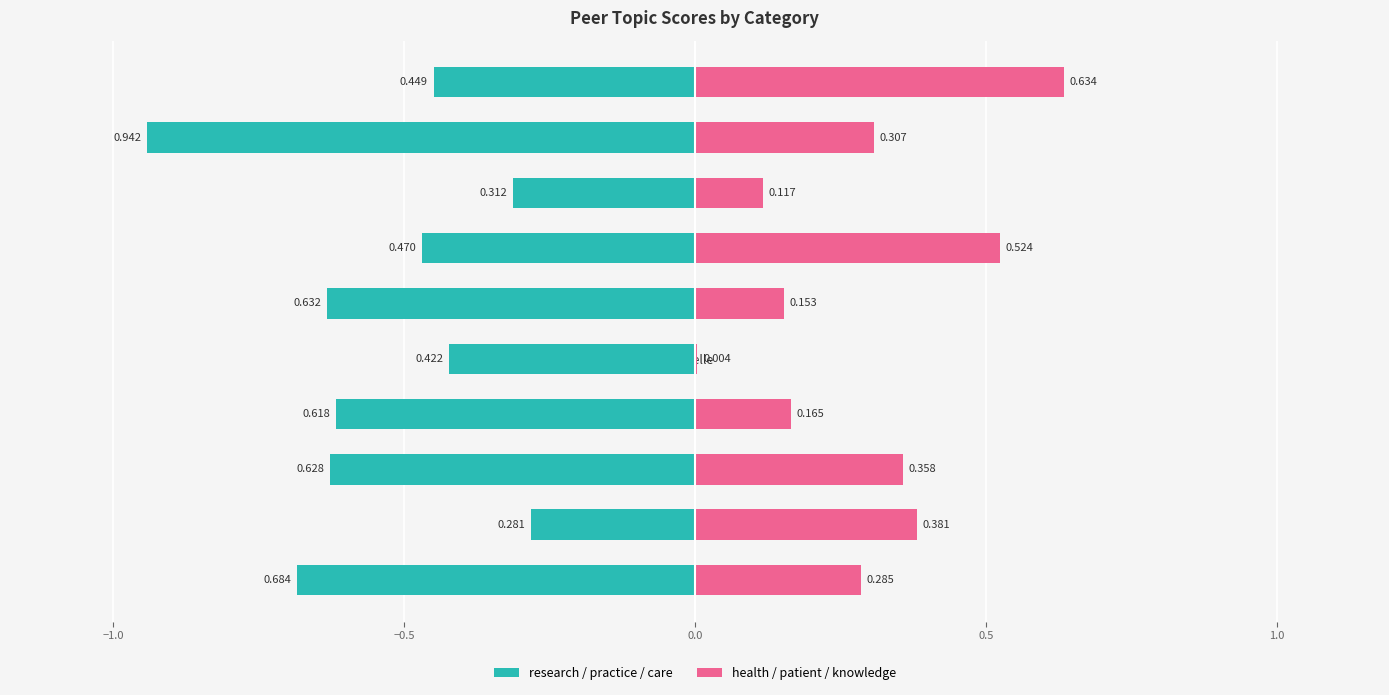

What is the difference between the research values at Magda and Ramandeep?

0.2